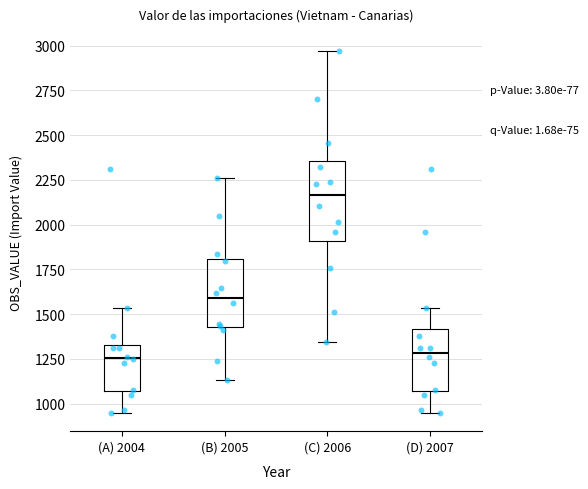

Where does the median line of the box for (A) 2004 sit on the y-axis? The values are not printed on the chart, so give them approximately, as read against the axis.

1250